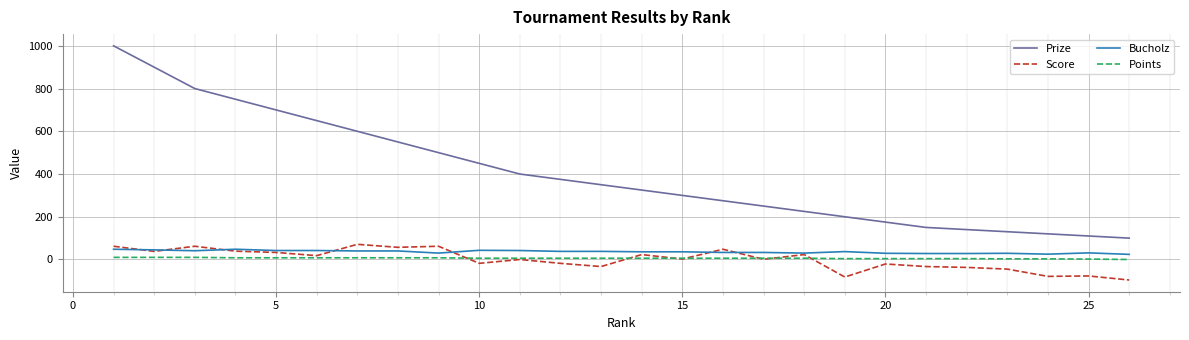

Which series has the largest total across all categories?

Prize